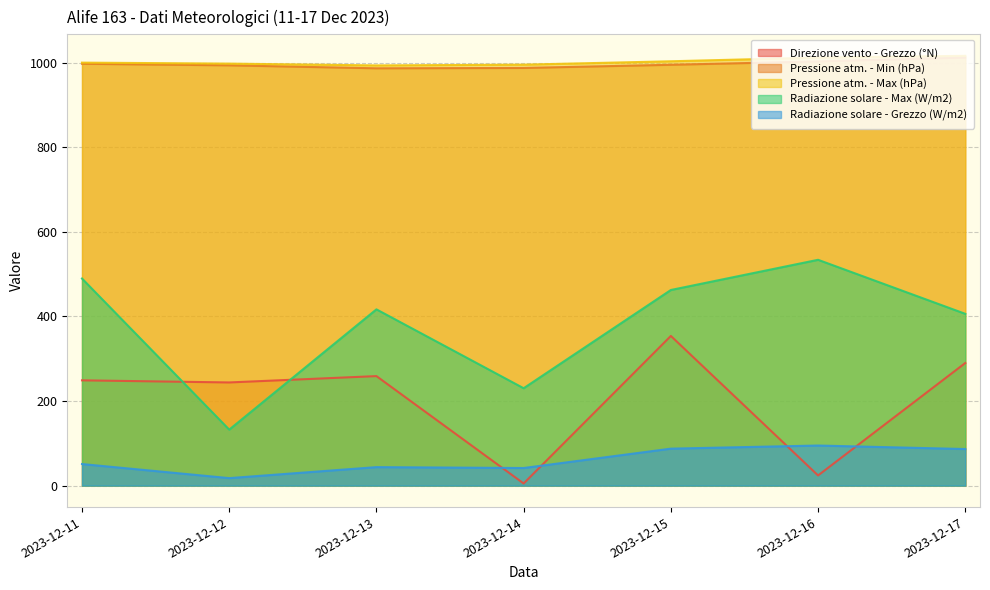

Rank the series by their maximum value, from highest to lowest.

Pressione atm. - Max (hPa), Pressione atm. - Min (hPa), Radiazione solare - Max (W/m2), Direzione vento - Grezzo (°N), Radiazione solare - Grezzo (W/m2)